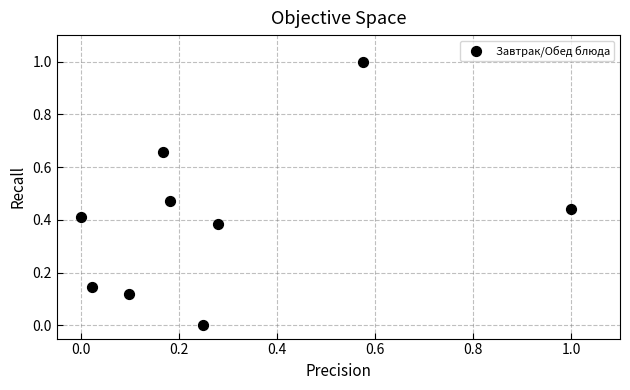

What is the range of Y values (max minus min)?

1.0